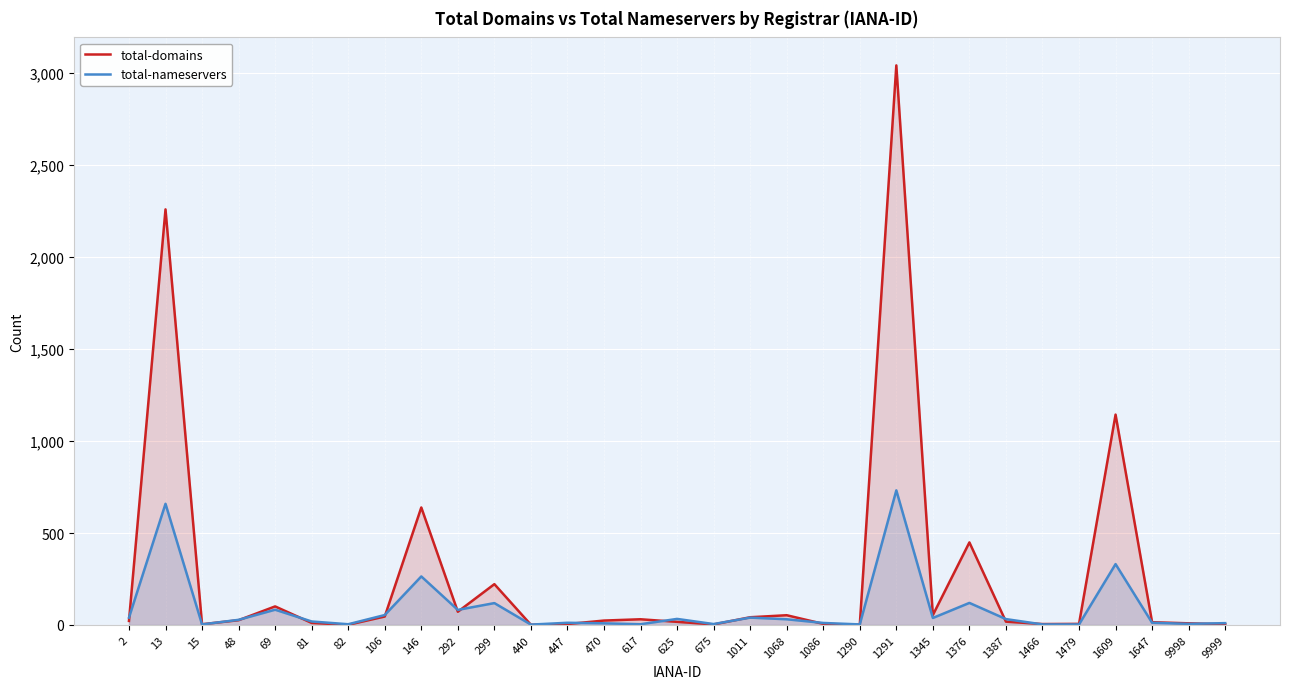

How many intersections are there between total-domains and total-nameservers?

16